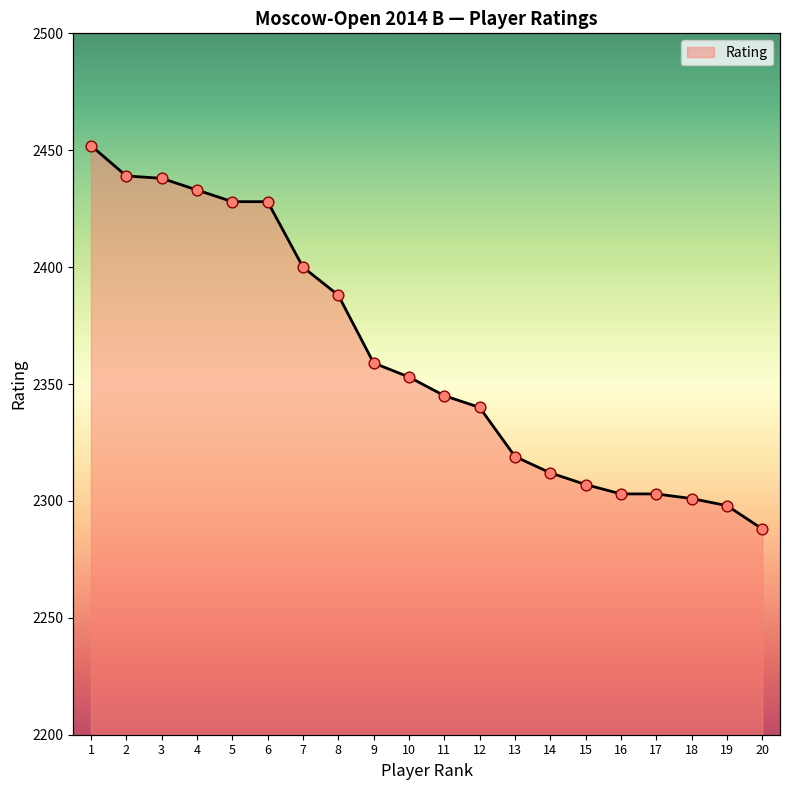

What is the change in value from 7 to 17?

-97